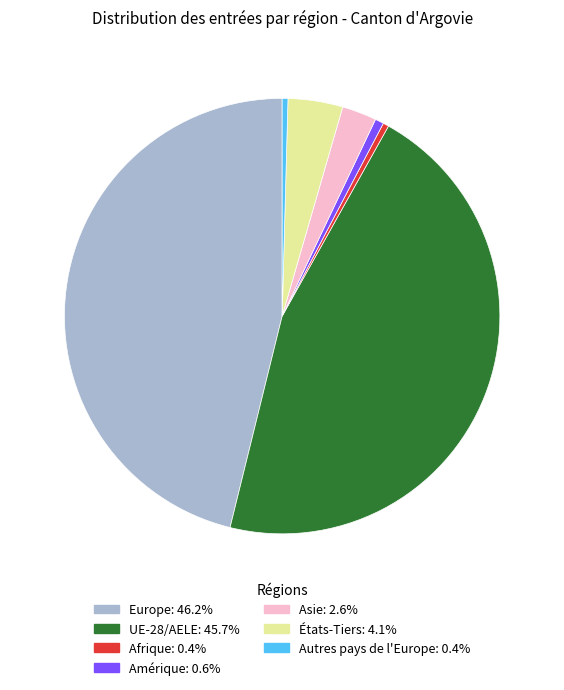

What is the ratio of the value at Asie to the value at États-Tiers?

0.6